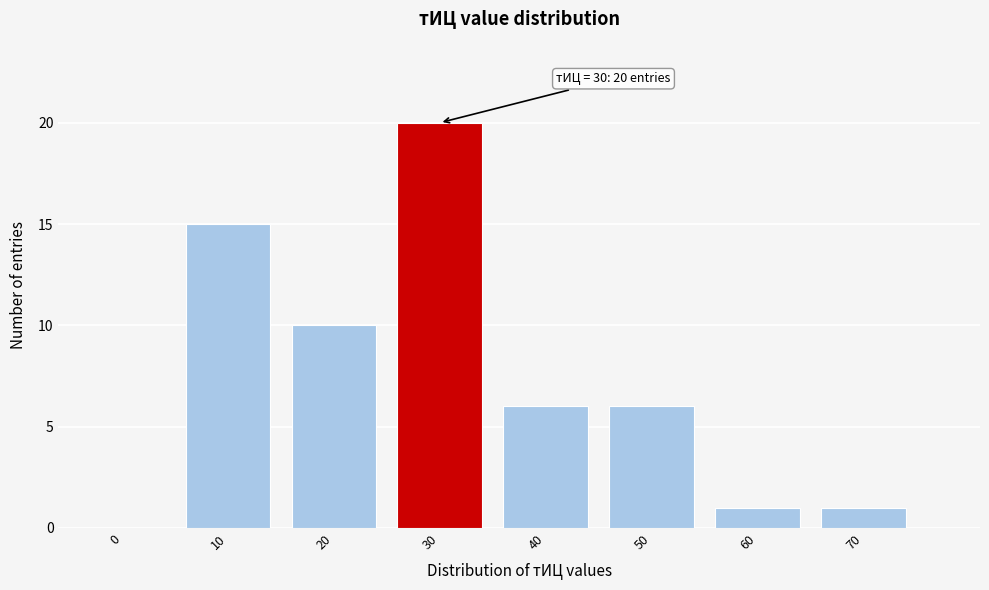

Reading left to right, what are all the values shown in this chart?

0=0	10=15	20=10	30=20	40=6	50=6	60=1	70=1